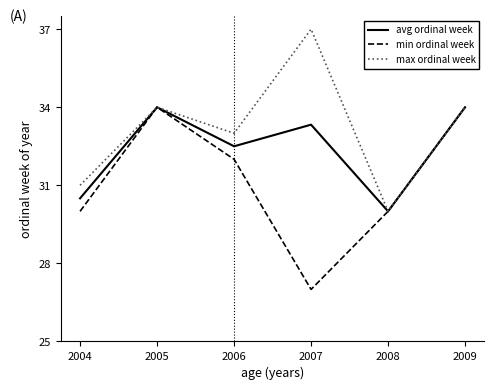

What is the difference between the maximum and second lowest values in the avg ordinal week series?

3.5